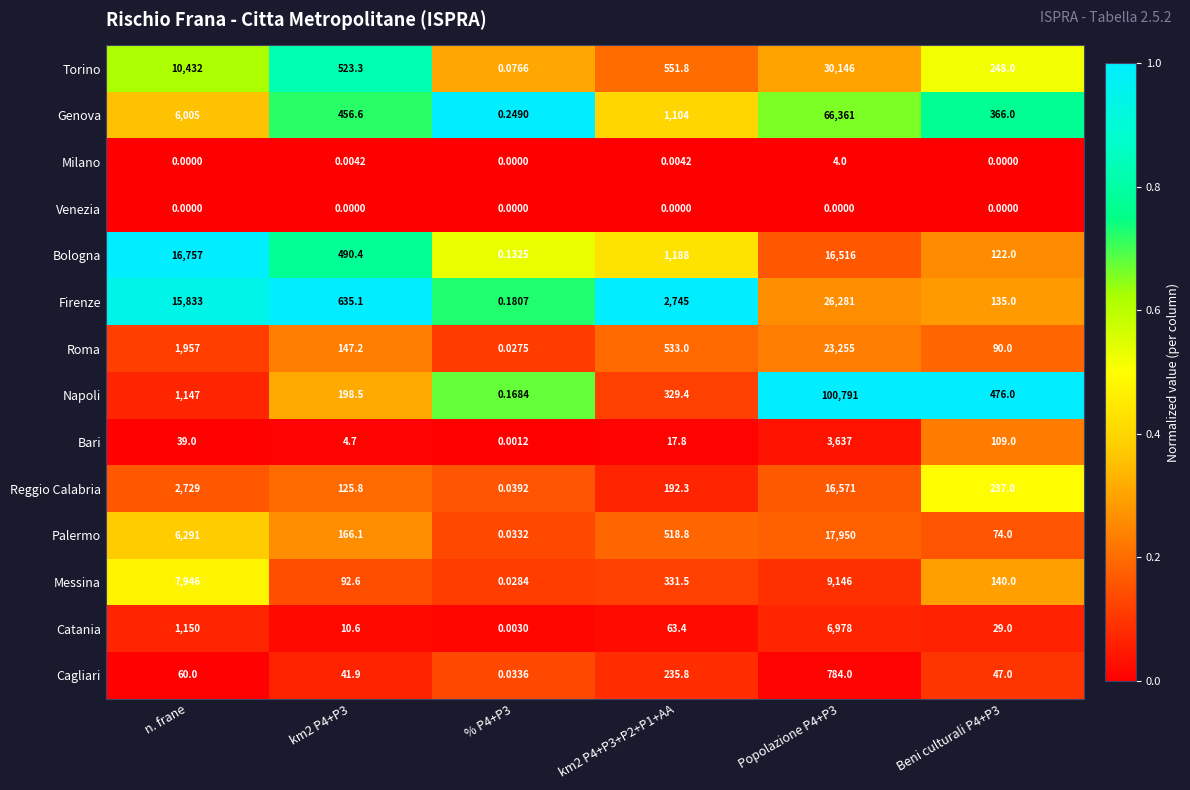

Is the value of Reggio Calabria at km2 P4+P3 greater than the value of Firenze at Beni culturali P4+P3?

No